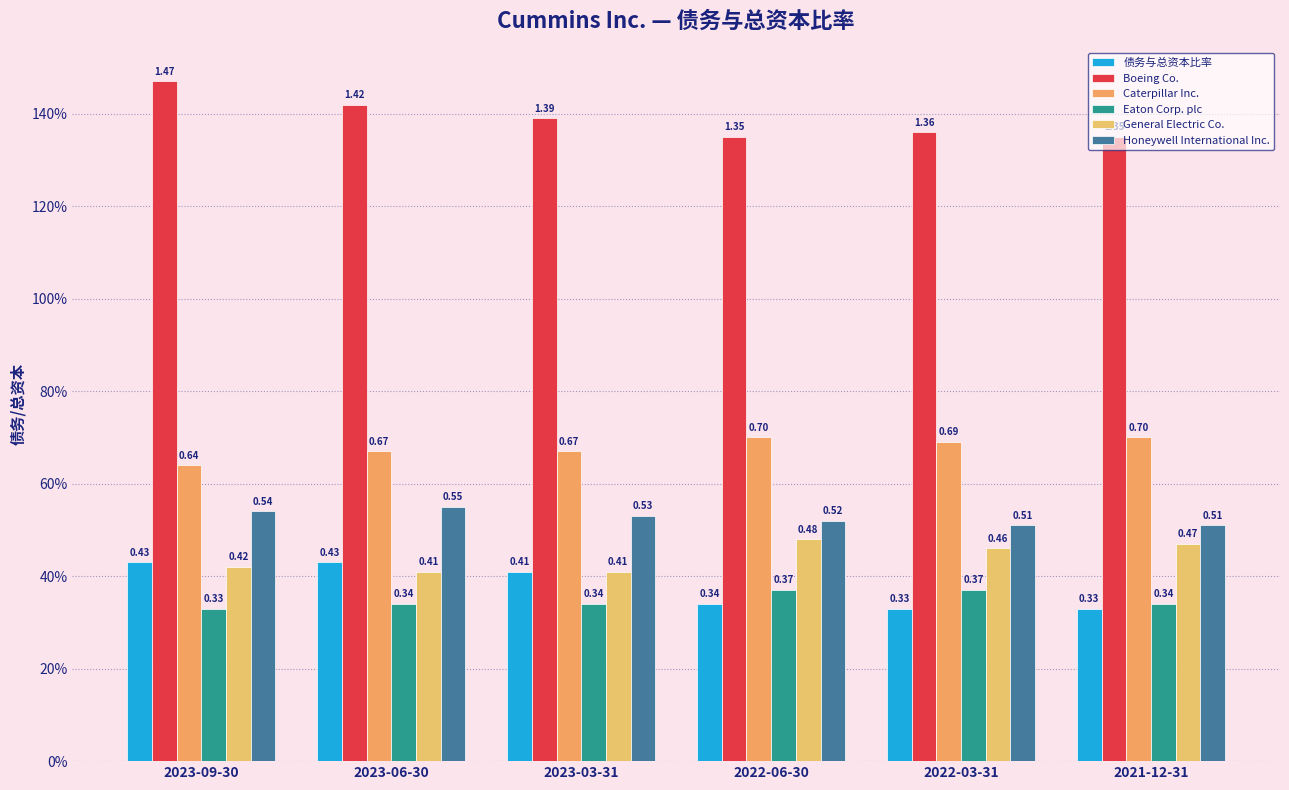

Reading left to right, what are all the values shown in this chart?

债务与总资本比率: 0.4	0.4	0.4	0.3	0.3	0.3
Boeing Co.: 1.5	1.4	1.4	1.4	1.4	1.4
Caterpillar Inc.: 0.6	0.7	0.7	0.7	0.7	0.7
Eaton Corp. plc: 0.3	0.3	0.3	0.4	0.4	0.3
General Electric Co.: 0.4	0.4	0.4	0.5	0.5	0.5
Honeywell International Inc.: 0.5	0.6	0.5	0.5	0.5	0.5